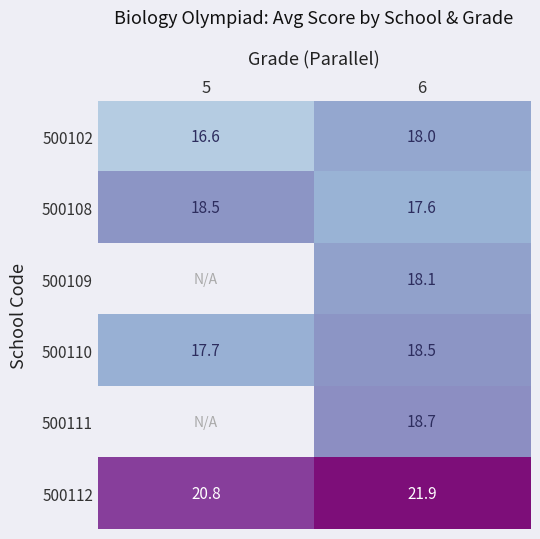

Is it true that 500108 equals 17.6 at 6?

True